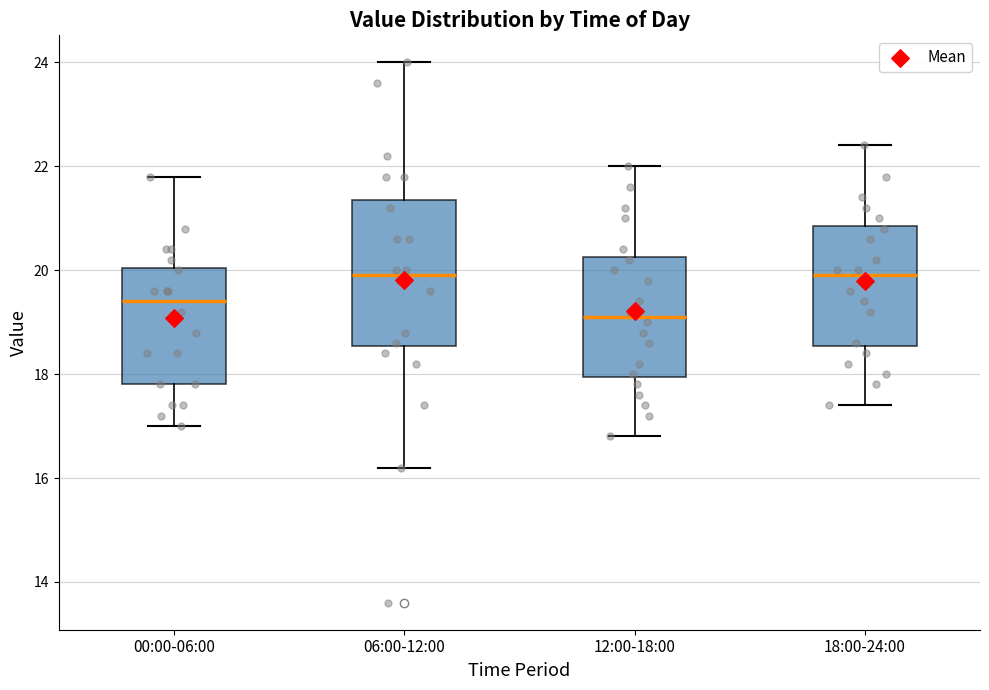

Comparing the boxes themselves (not the whiskers), which one is the tallest?

06:00-12:00